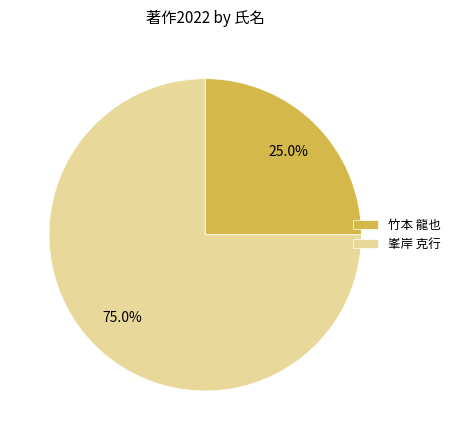

Approximately how many times larger is the value at 峯岸 克行 compared to 竹本 龍也?

3.0